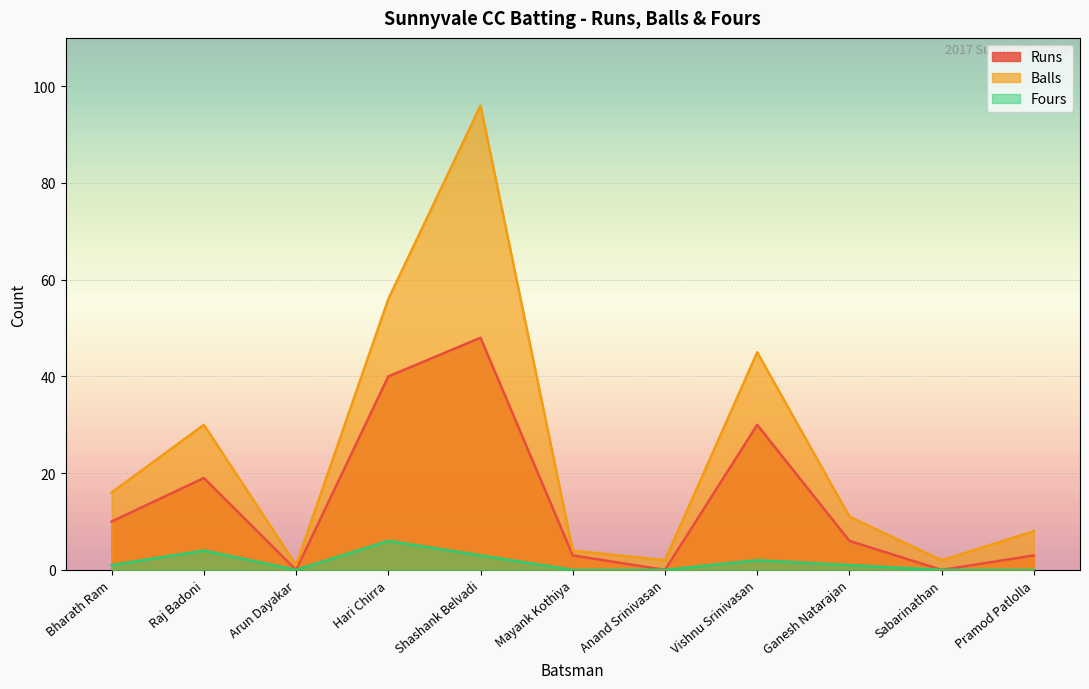

What are all the series names shown in the legend?

Runs, Balls, Fours